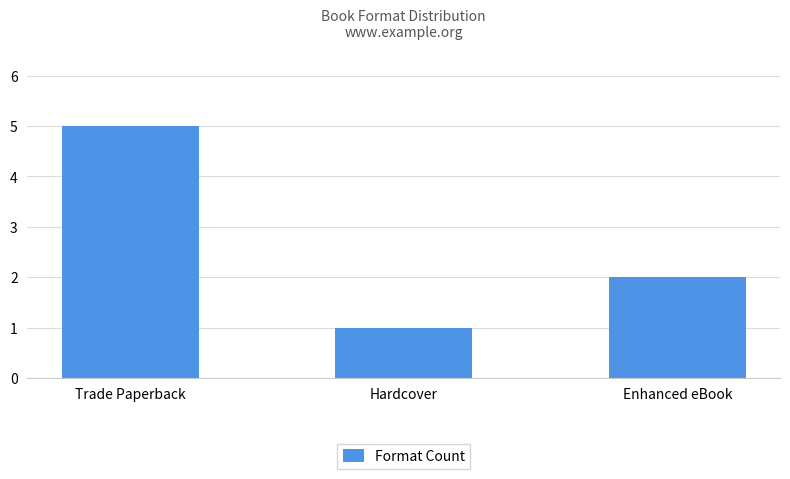

The value at Hardcover is 1. True or false?

True